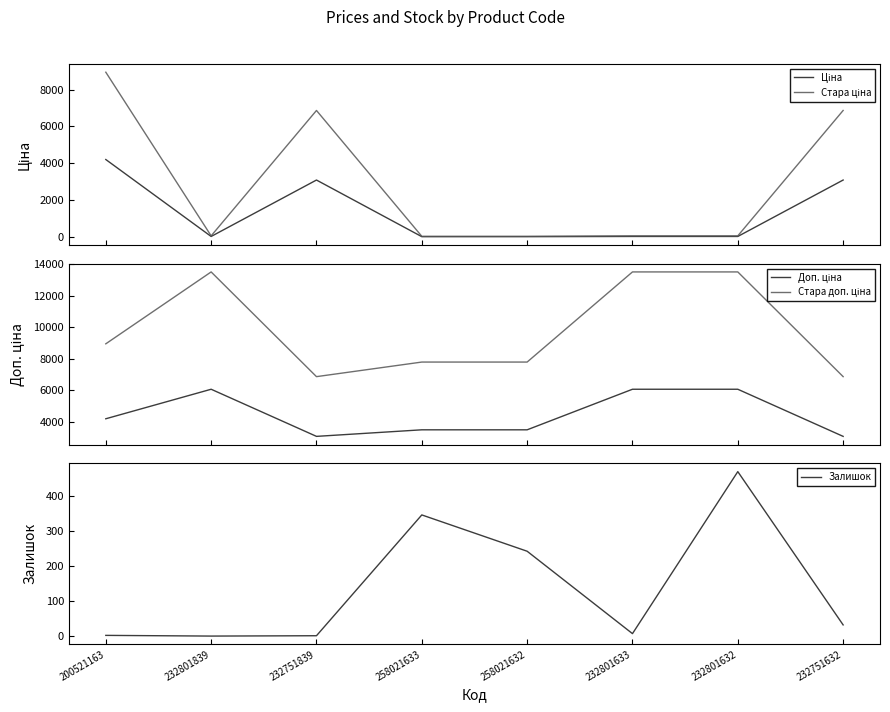

At which label does Залишок reach its peak?

232801632